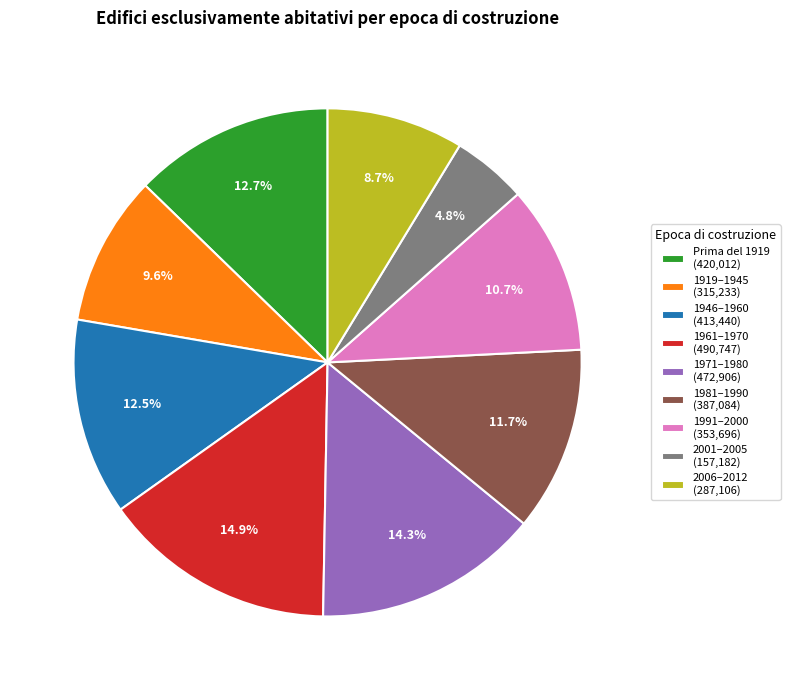

Approximately how many times larger is the value at 1961–1970 (490,747) compared to 1946–1960 (413,440)?

1.2